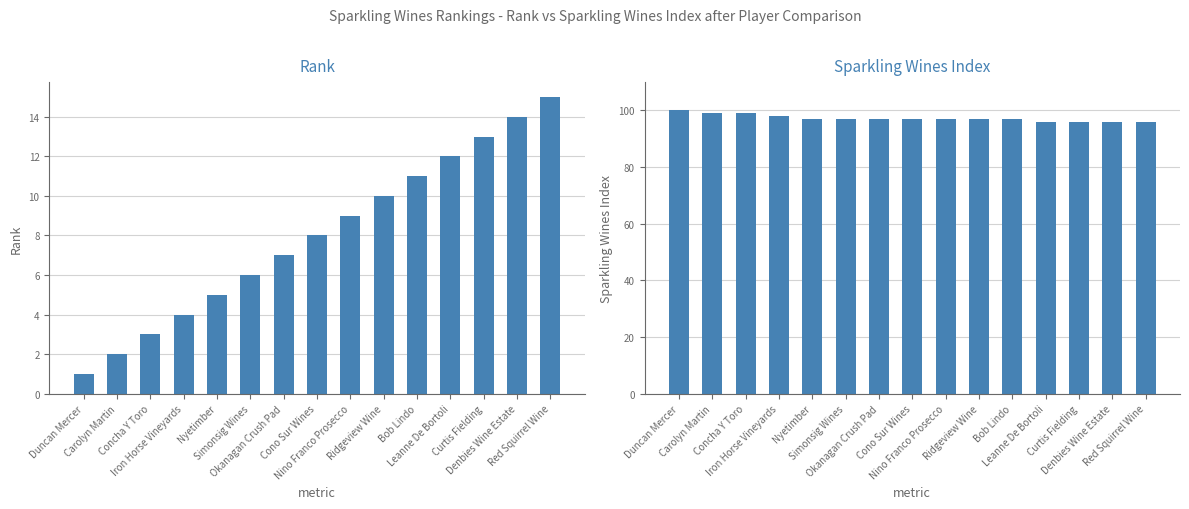

Reading left to right, what are all the values shown in this chart?

rank: 1	2	3	4	5	6	7	8	9	10	11	12	13	14	15
sparkling wines index: 100	99	99	98	97	97	97	97	97	97	97	96	96	96	96